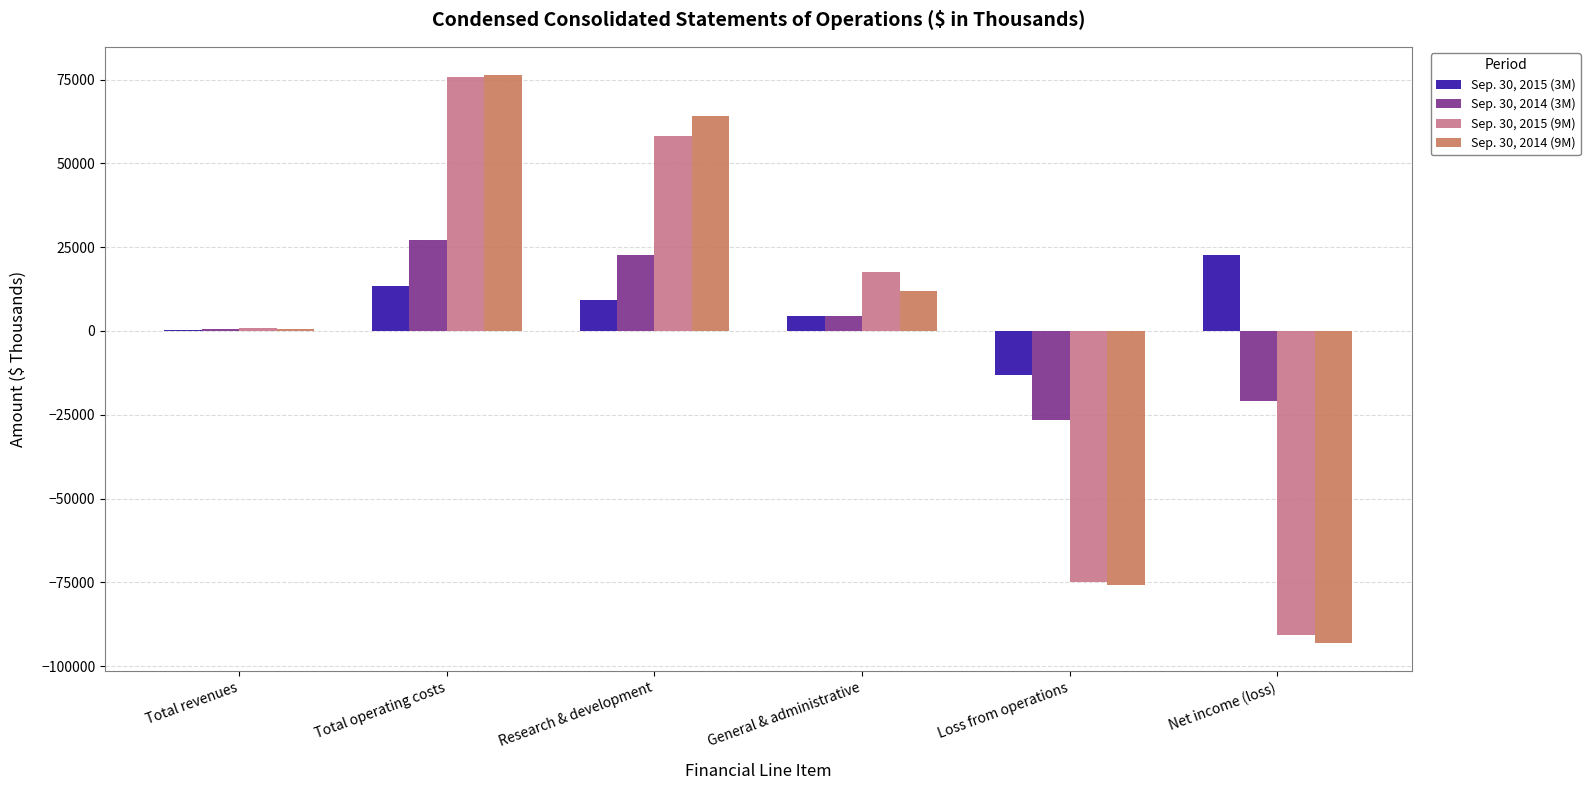

What is the difference between the Sep. 30, 2015 (3M) values at Total operating costs and Net income (loss)?

9111